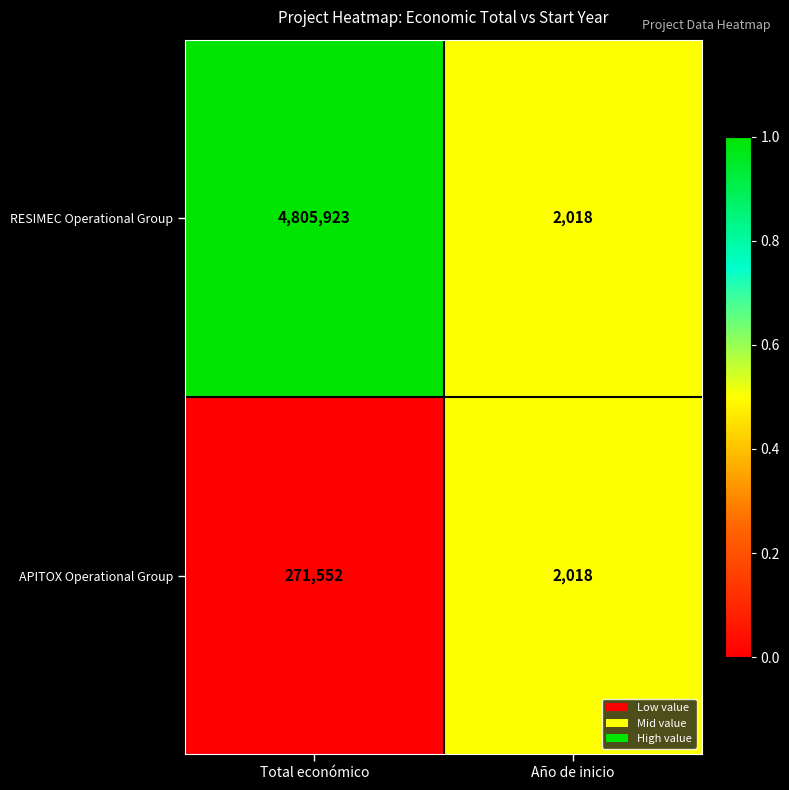

Which label corresponds to the largest value in the chart?

Total económico